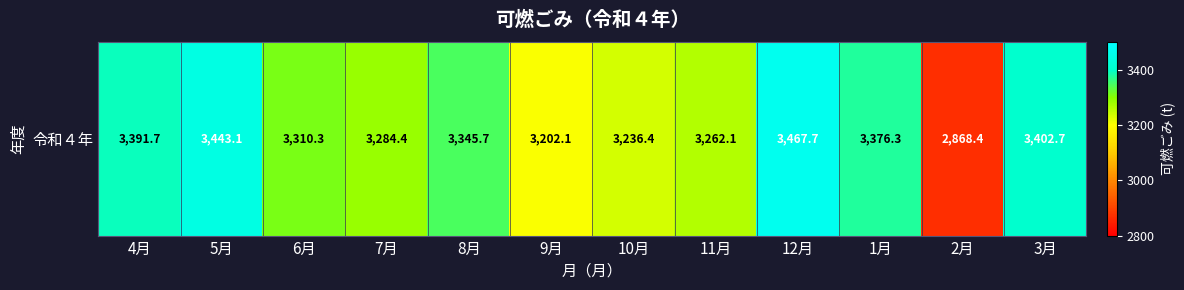

At which category does the chart reach its peak across all series?

12月